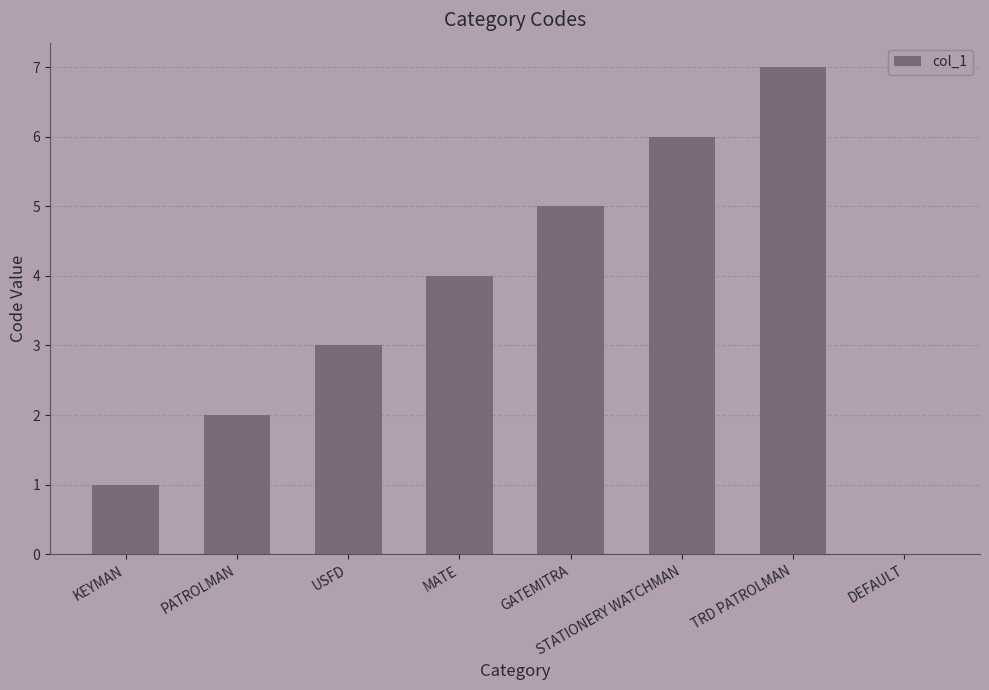

Which label corresponds to the largest value in the chart?

TRD PATROLMAN